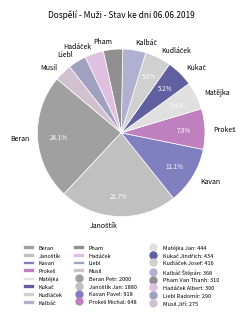

To the nearest percent, what is the difference between the largest and smallest slice percentages?

21%